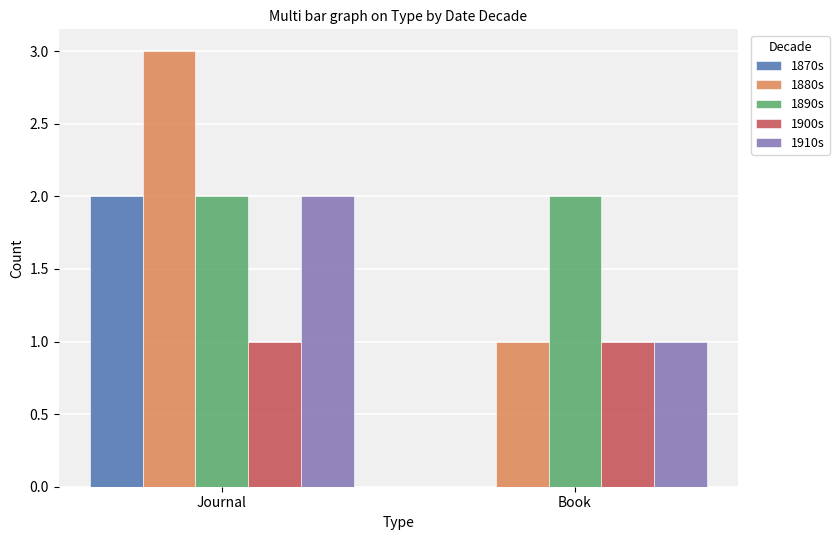

Is the value of 1880s at Journal greater than the value of 1890s at Book?

Yes